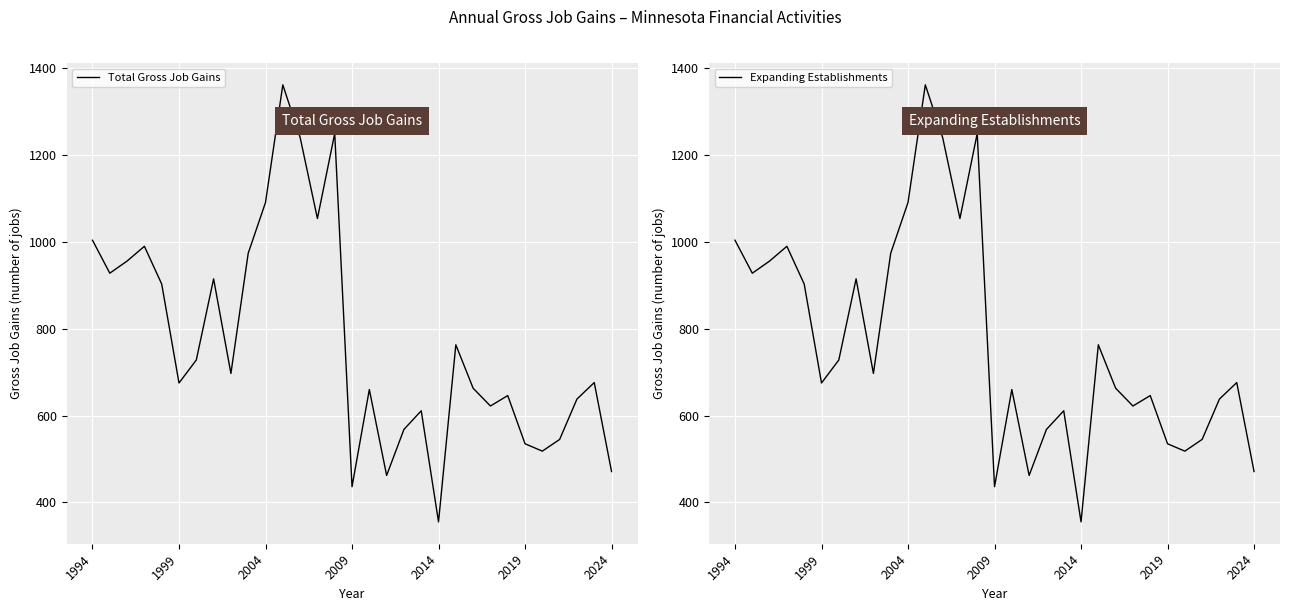

What is the difference between the maximum and minimum values in the Total Gross Job Gains series?

1007